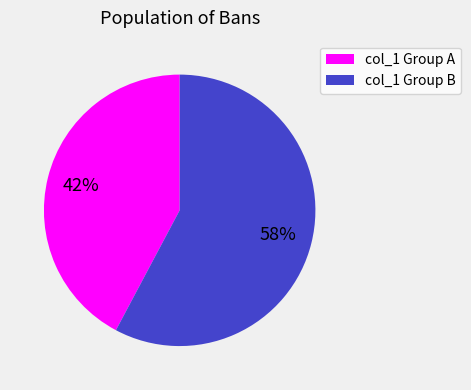

Is there a majority slice in this chart?

Yes